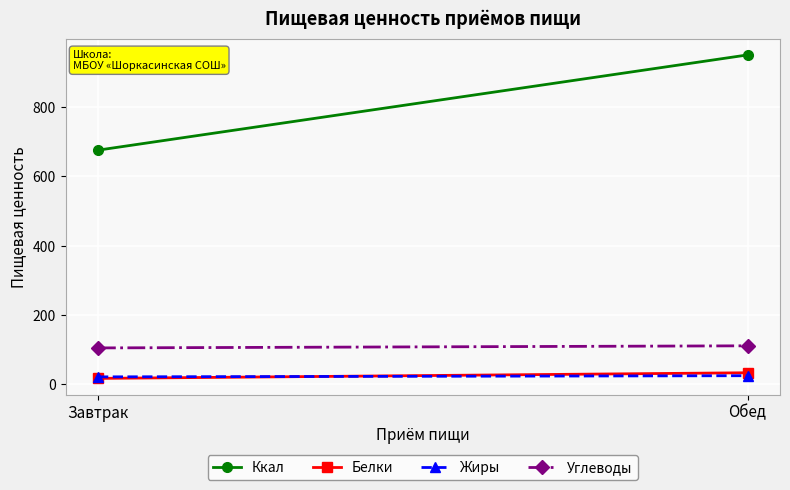

Which label corresponds to the smallest value in the chart?

Завтрак